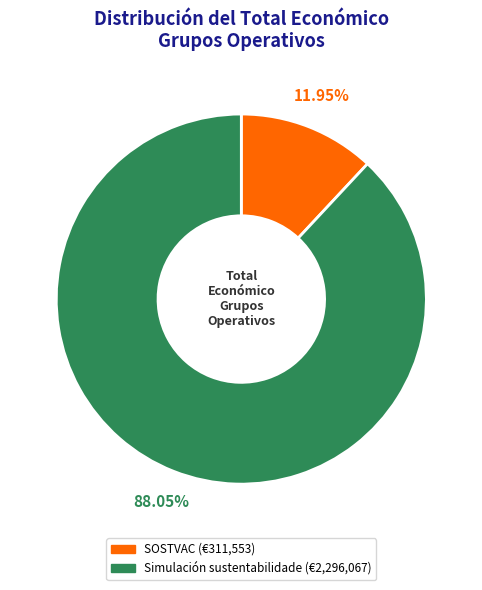

Is there any slice that represents more than half of the pie?

Yes